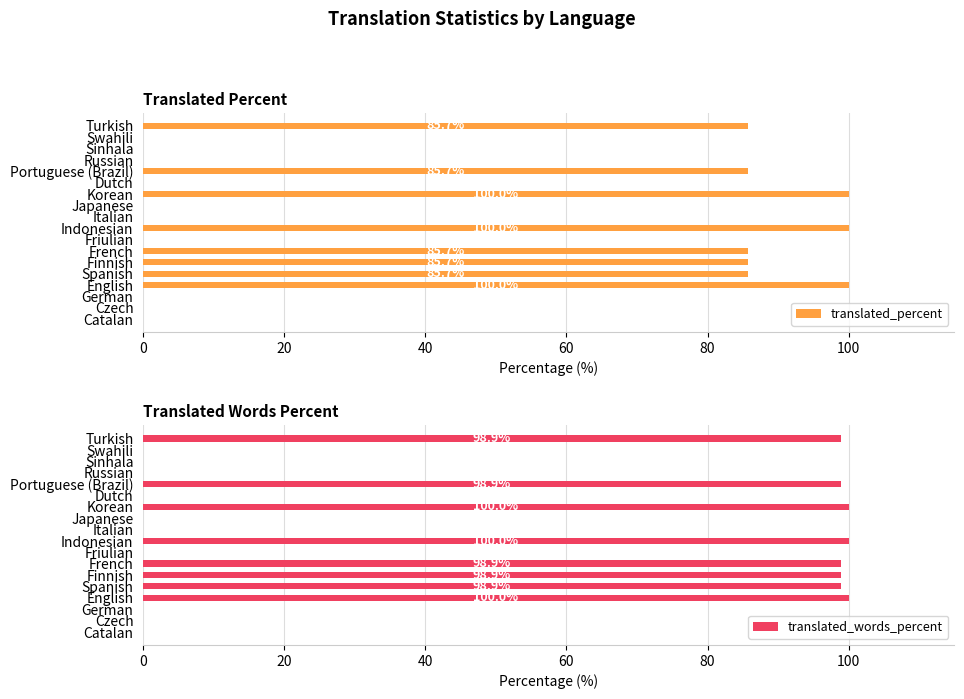

Which series has the widest spread of values?

translated_percent